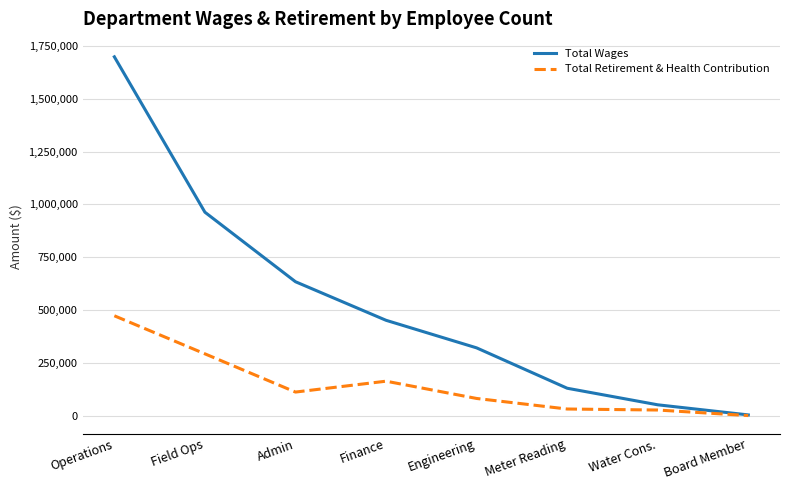

How many lines are shown in the chart?

2